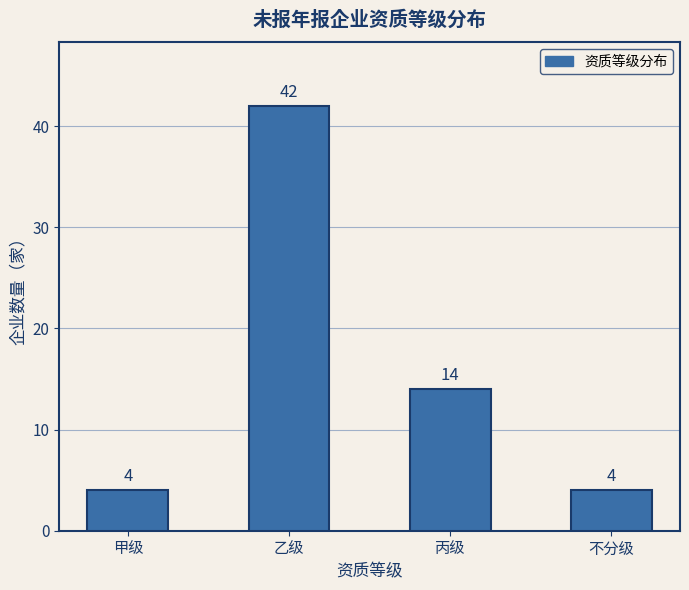

Reading left to right, transcribe all the data shown in this chart.

4	42	14	4